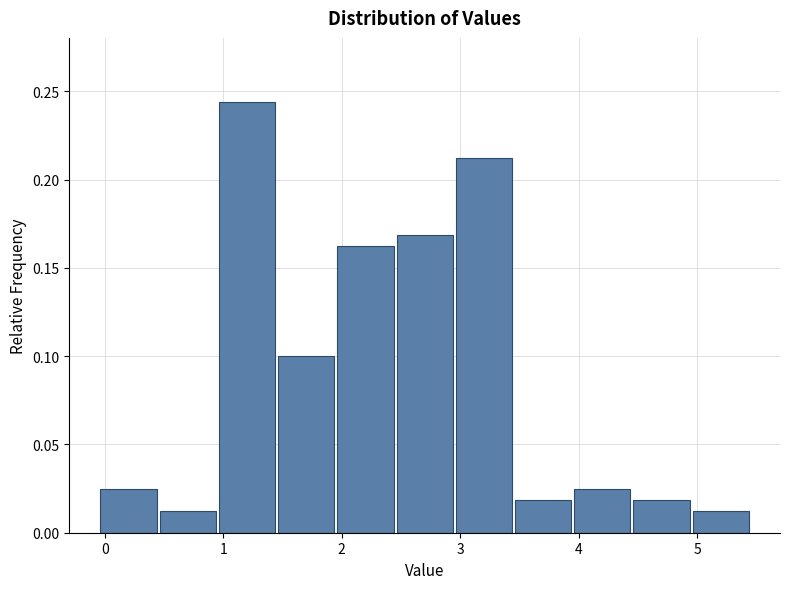

How tall is the bar that spans 1.95 to 2.45 on the x-axis? Neither the bar edges nor the heights are printed on the chart, so give them approximately, as read against the axes.

0.165